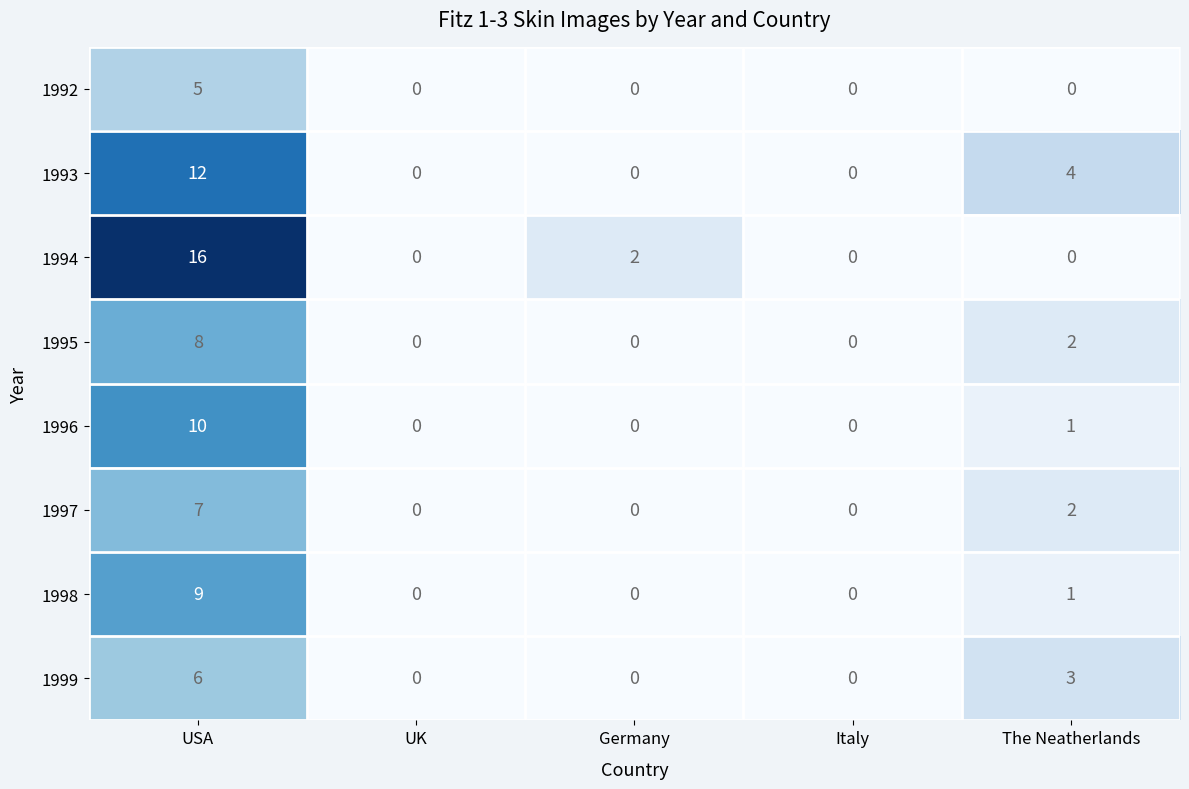

What value does the 1993 series have at The Neatherlands?

4